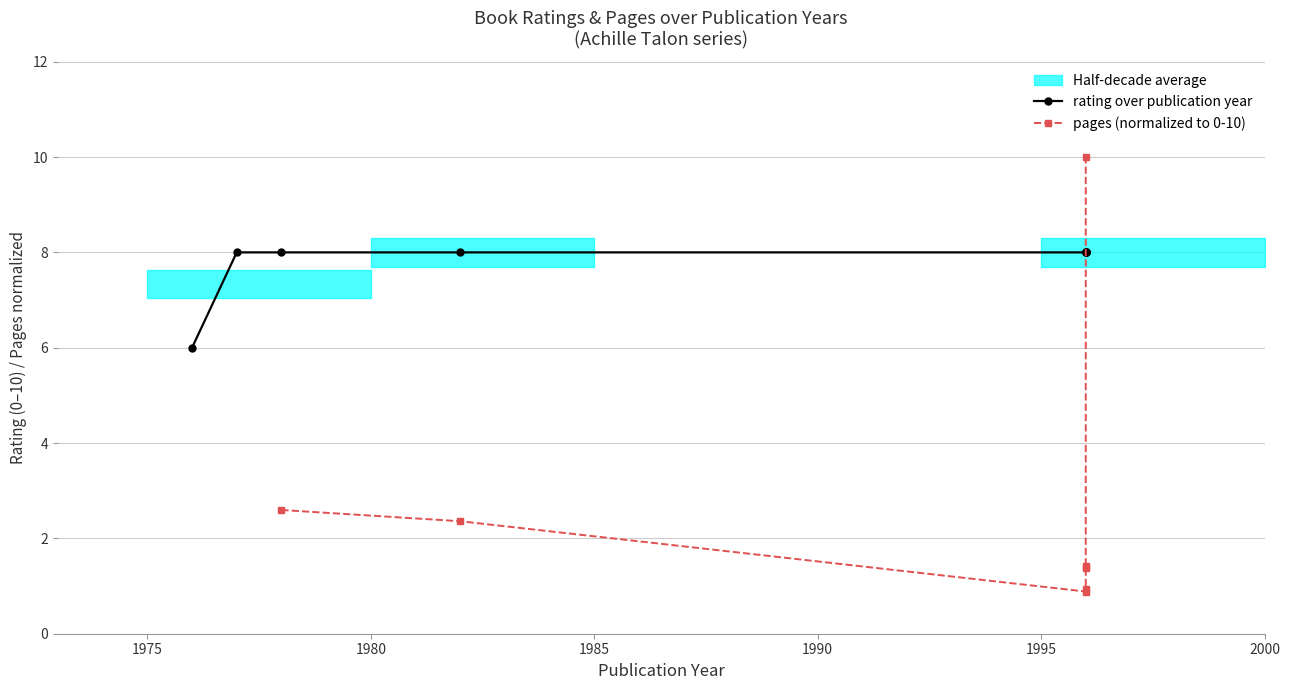

What is the total value across all series at 1985?

10.4